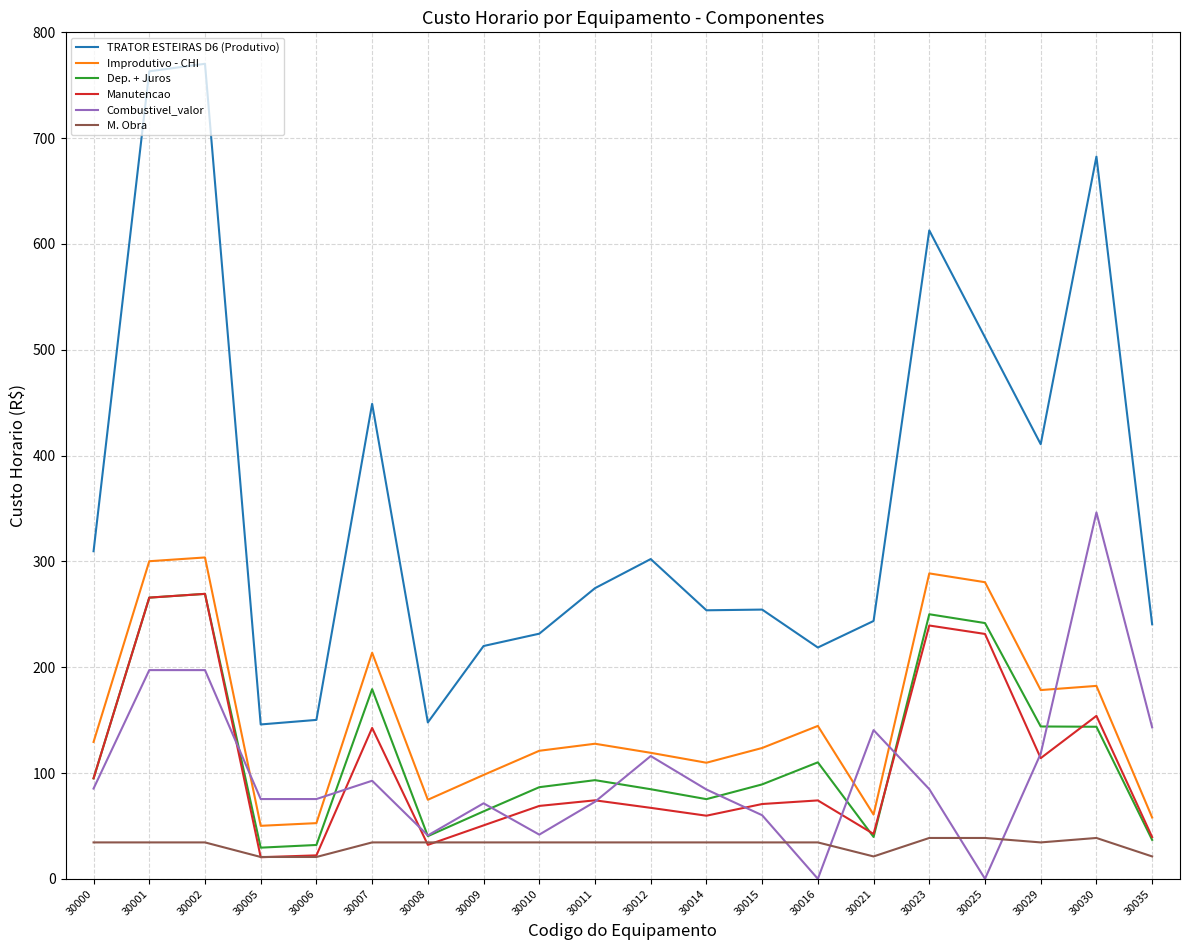

Is the value of Dep. + Juros at 30010 greater than the value of Manutencao at 30006?

Yes